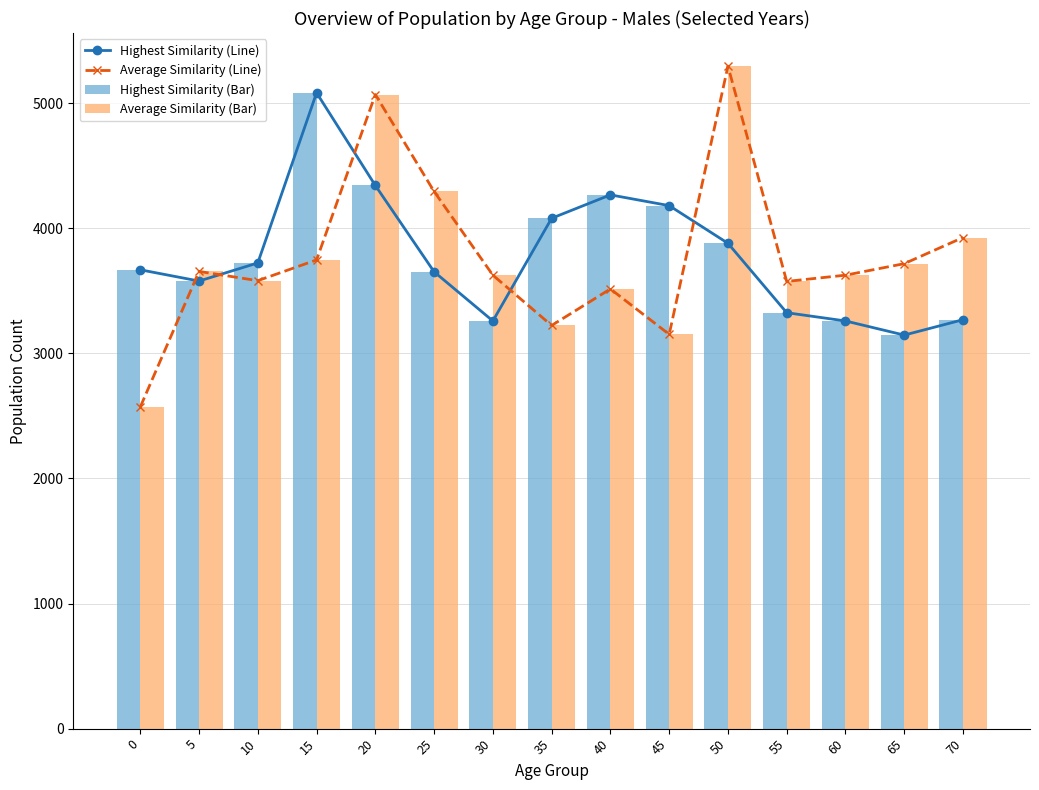

What is the maximum value for Average Similarity (Line)?

5296